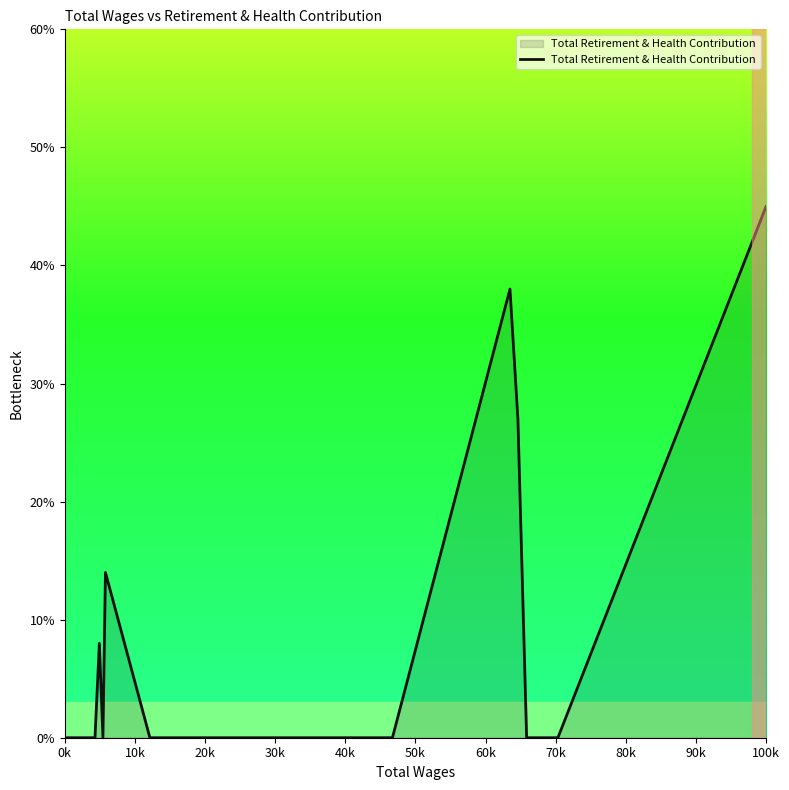

What is the maximum value shown in the chart?

45